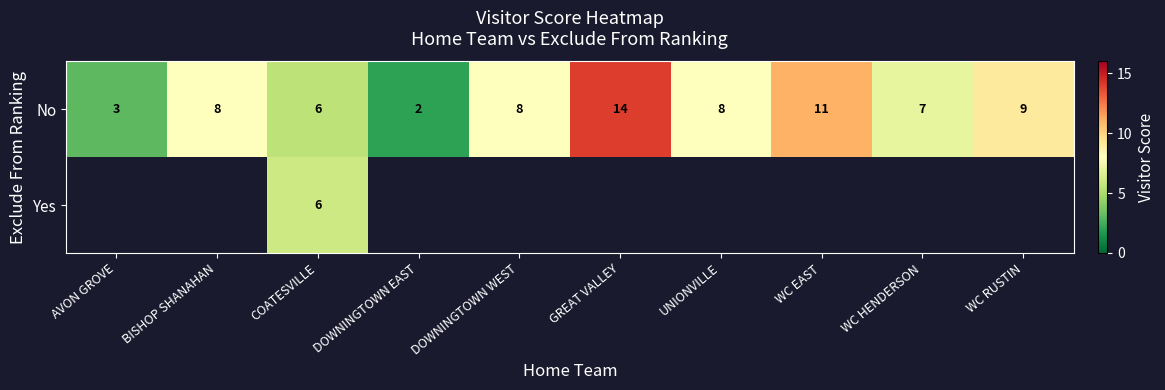

What is the difference between the No values at AVON GROVE and UNIONVILLE?

5